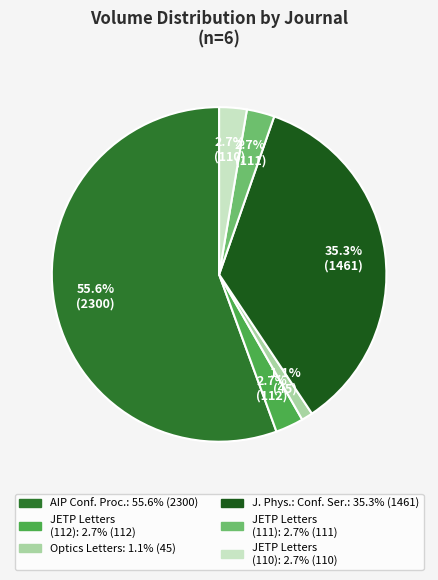

Is there a majority slice in this chart?

Yes